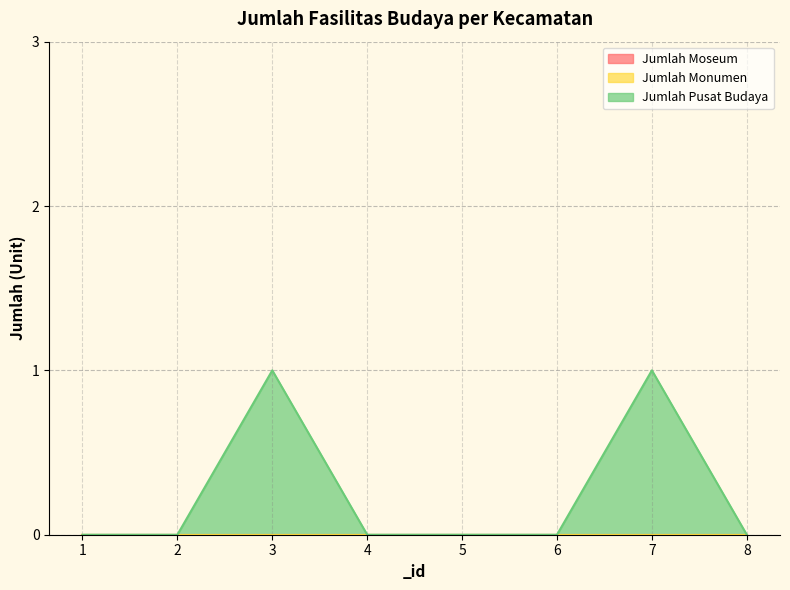

Does the chart have visible grid lines?

Yes